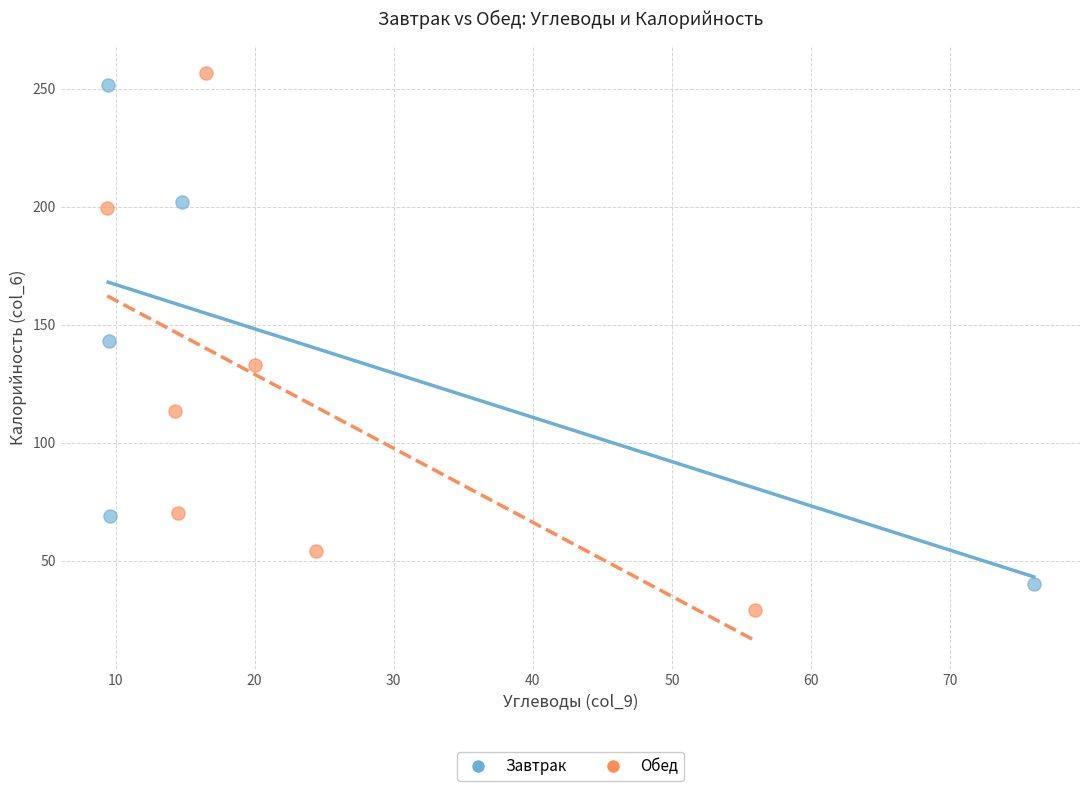

Which series reaches the minimum Y coordinate?

Обед